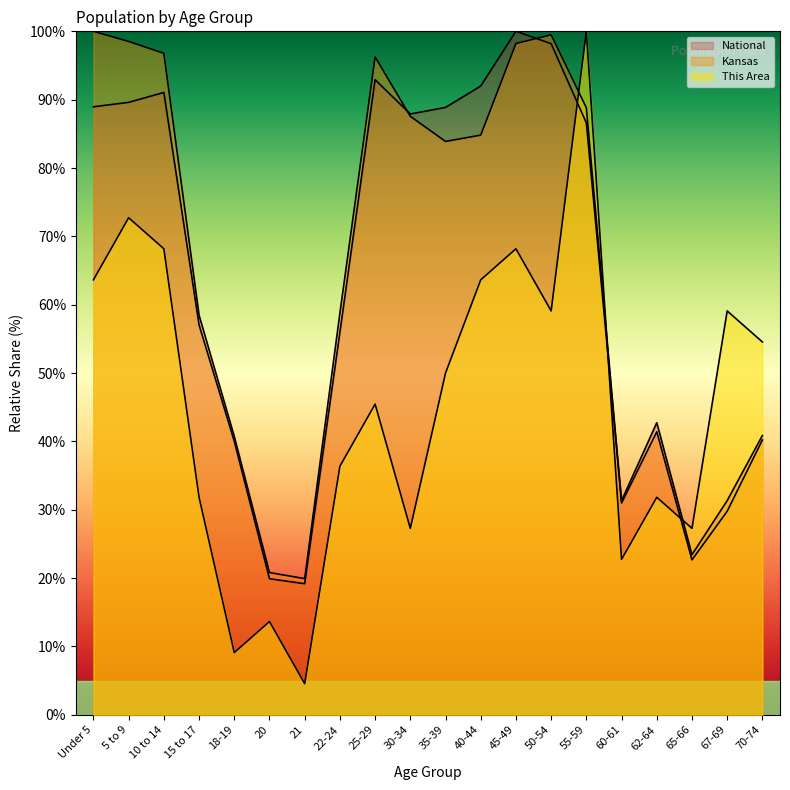

Where is the first local maximum for This Area?

5 to 9